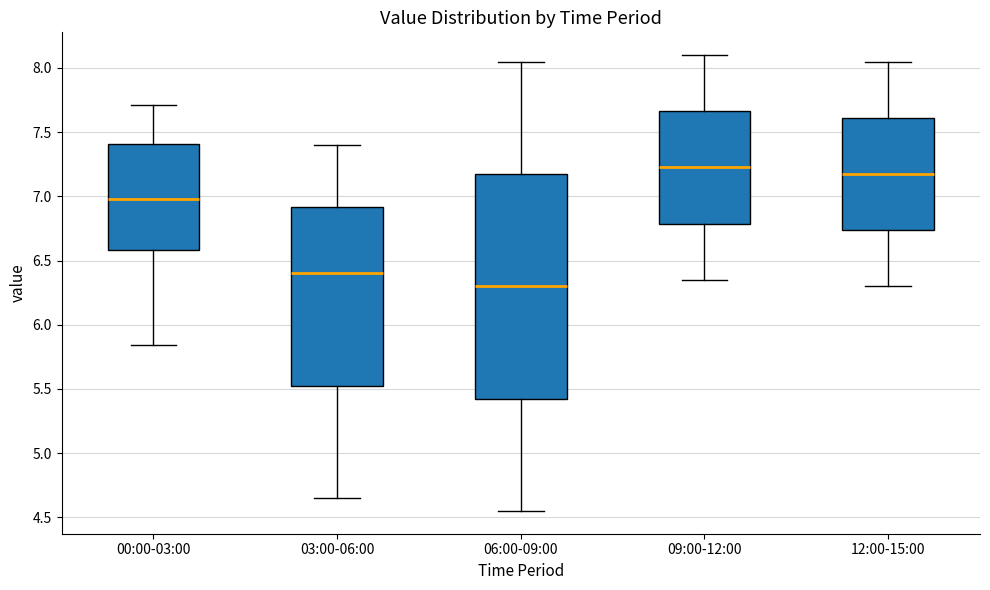

Which box's median line is the lowest?

06:00-09:00